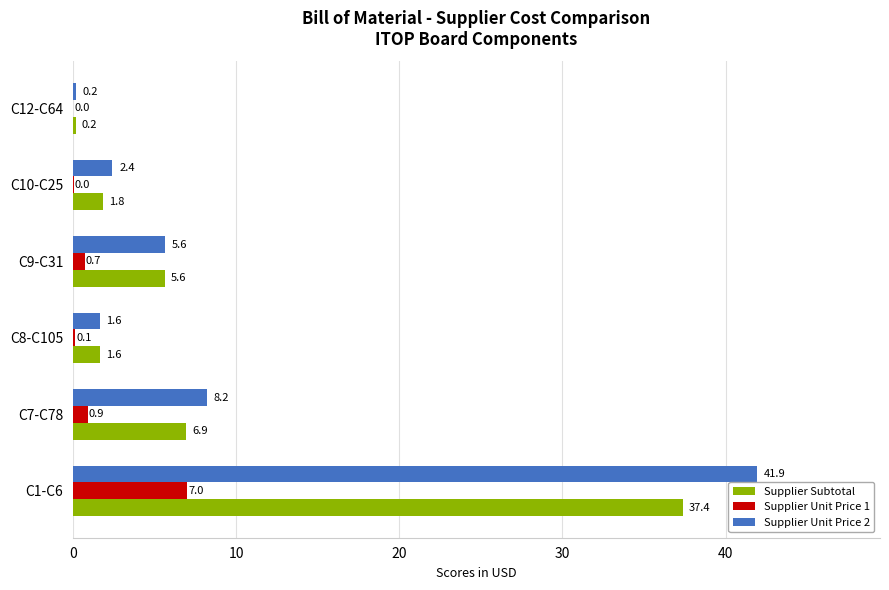

What is the maximum value for Supplier Unit Price 2?

41.9